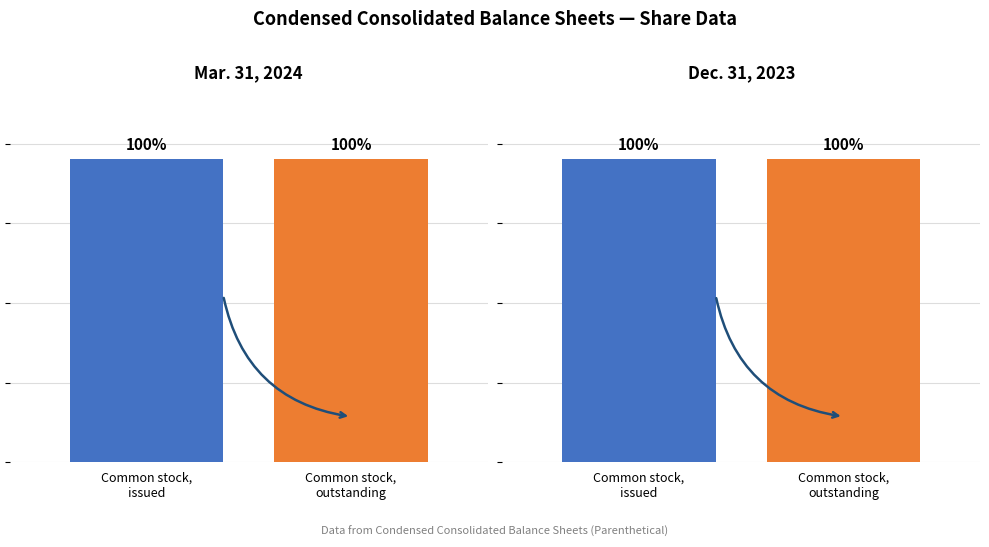

How many Mar. 31, 2024 values are between 380964000 and 381502000?

2